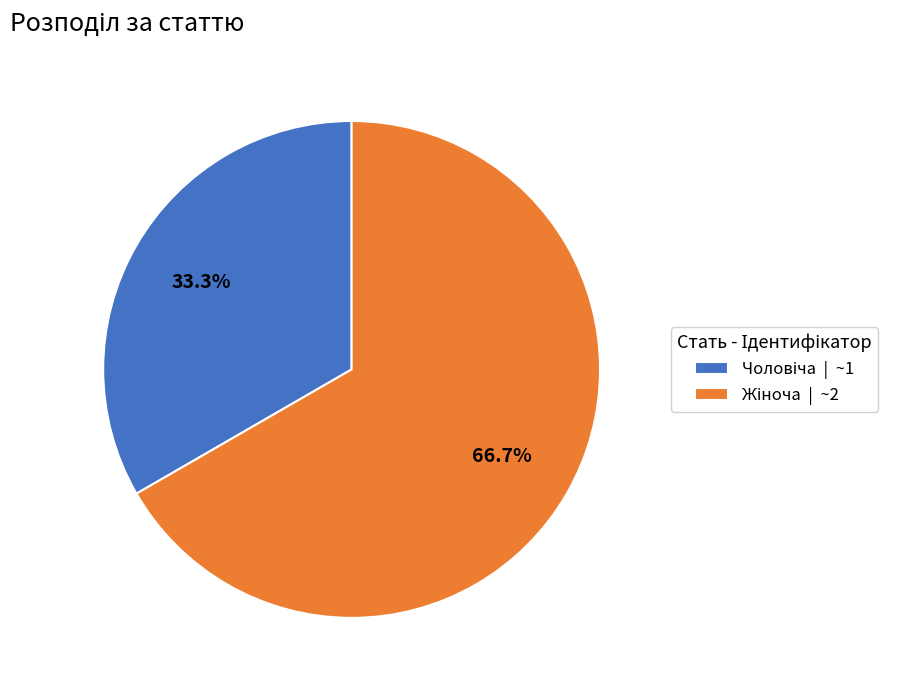

Is there a majority slice in this chart?

Yes